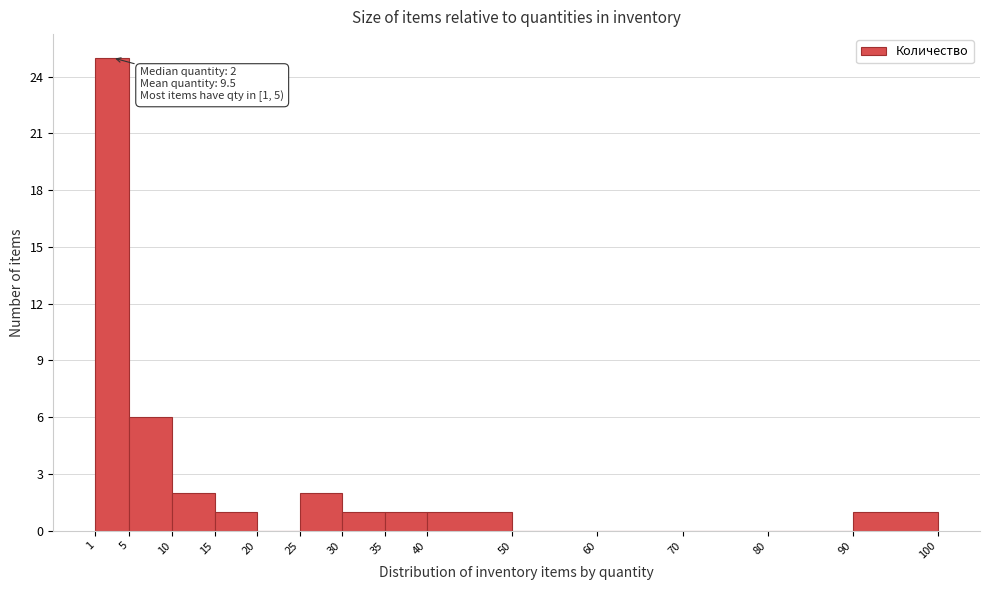

Over which range of the x-axis is the bar tallest?

1 to 5